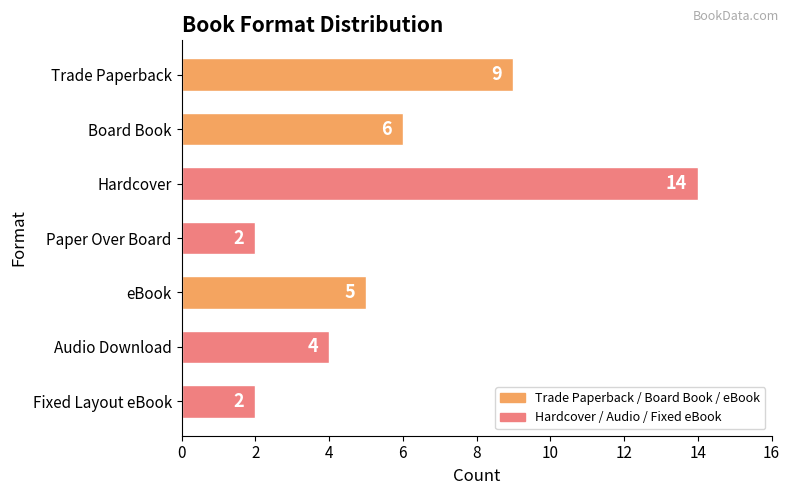

How many data points are less than 5?

3